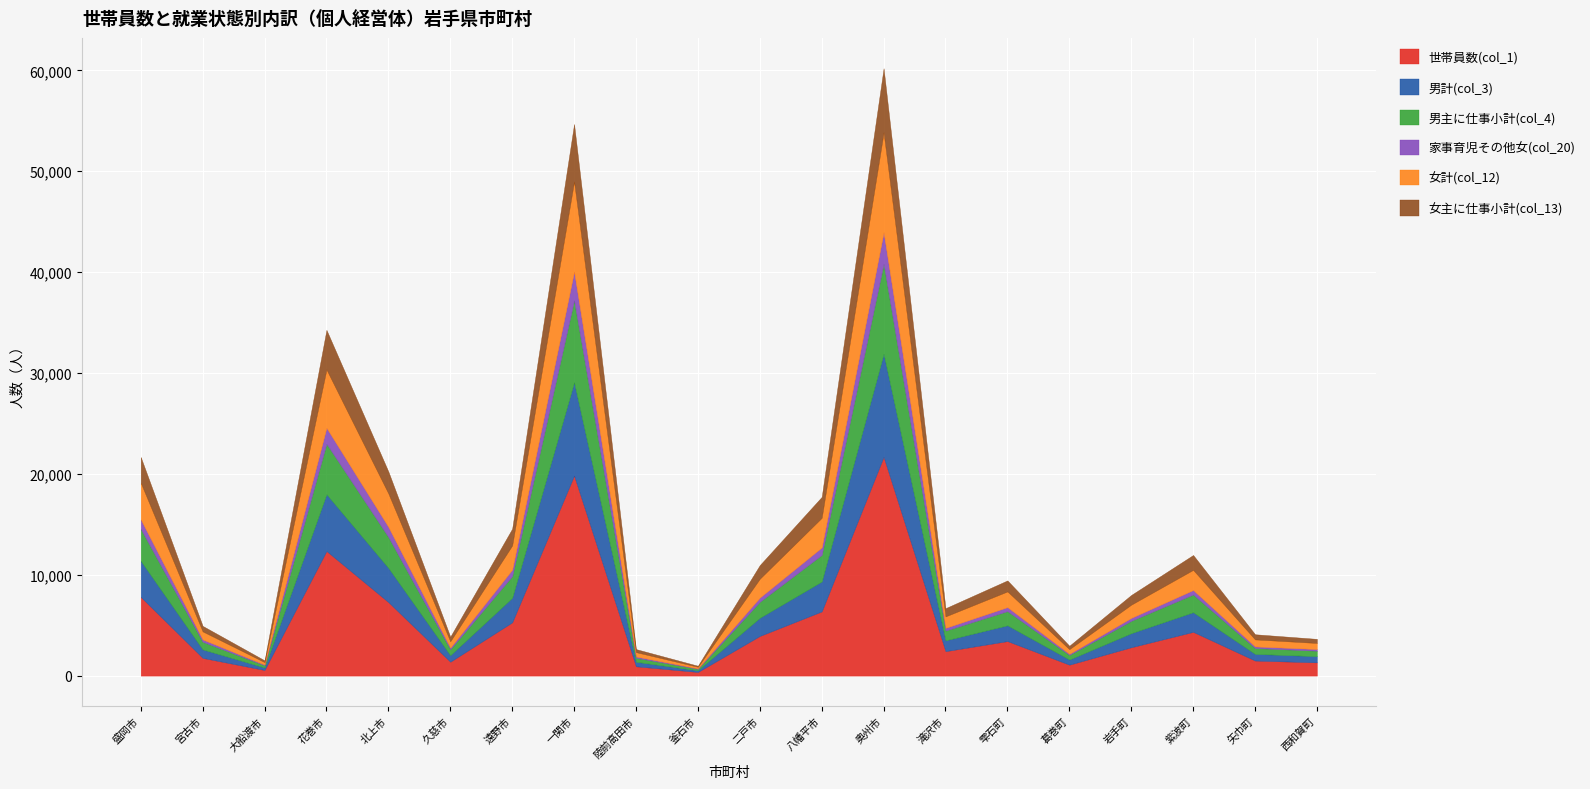

True or false: 女計(col_12) has a value of 633 at 久慈市.

True